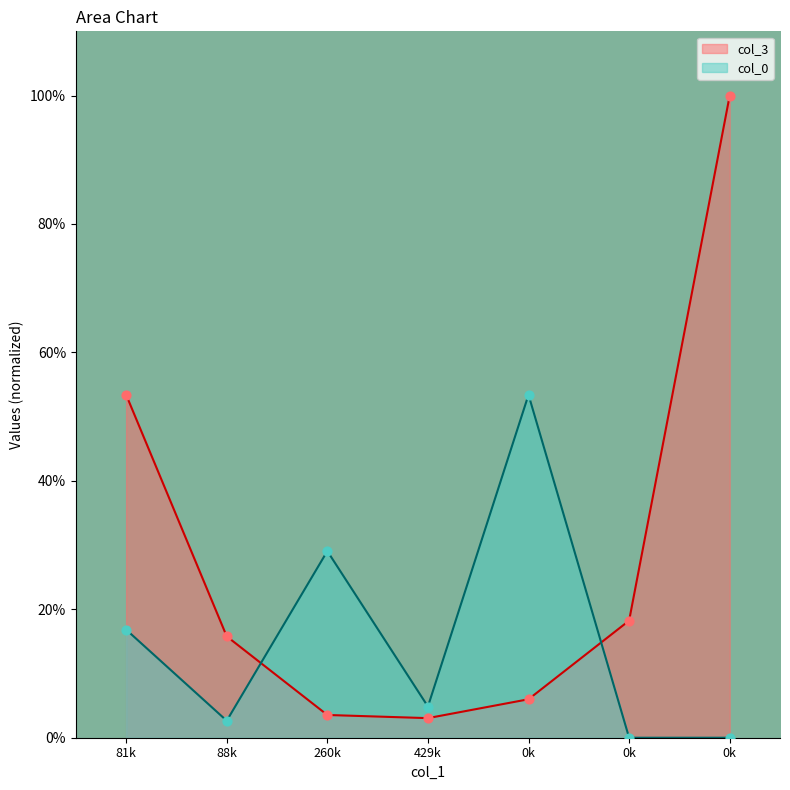

At how many categories does at least one series exceed 56?

1